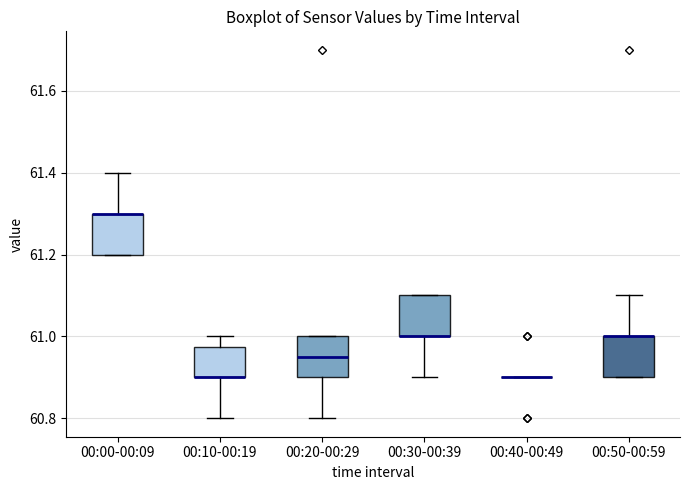

Reading left to right, transcribe this box plot: for each box, give where its median line is, the range the box spans, and where its two whiskers end, as read against the y-axis. The values are not printed on the chart, so give them approximately, as read against the axis.

00:00-00:09: median 61.30 (drawn on the box's upper edge), box 61.20 to 61.30, whiskers 61.20 to 61.40
00:10-00:19: median 60.90 (drawn on the box's lower edge), box 60.90 to 60.98, whiskers 60.80 to 61.00
00:20-00:29: median 60.96, box 60.90 to 61.00, whiskers 60.80 to 61.00
00:30-00:39: median 61.00 (drawn on the box's lower edge), box 61.00 to 61.10, whiskers 60.90 to 61.10
00:40-00:49: box collapsed to a line at 60.90, whiskers 60.90 to 60.90
00:50-00:59: median 61.00 (drawn on the box's upper edge), box 60.90 to 61.00, whiskers 60.90 to 61.10